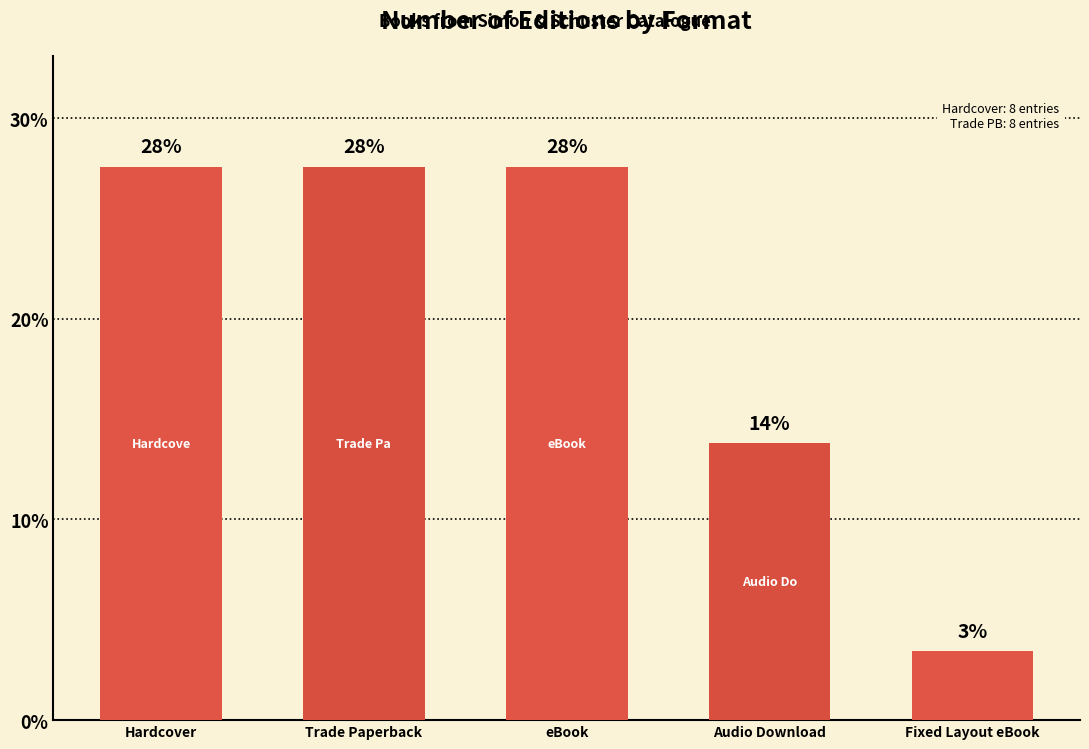

List the labels in order of value, largest first.

Hardcover, Trade Paperback, eBook, Audio Download, Fixed Layout eBook